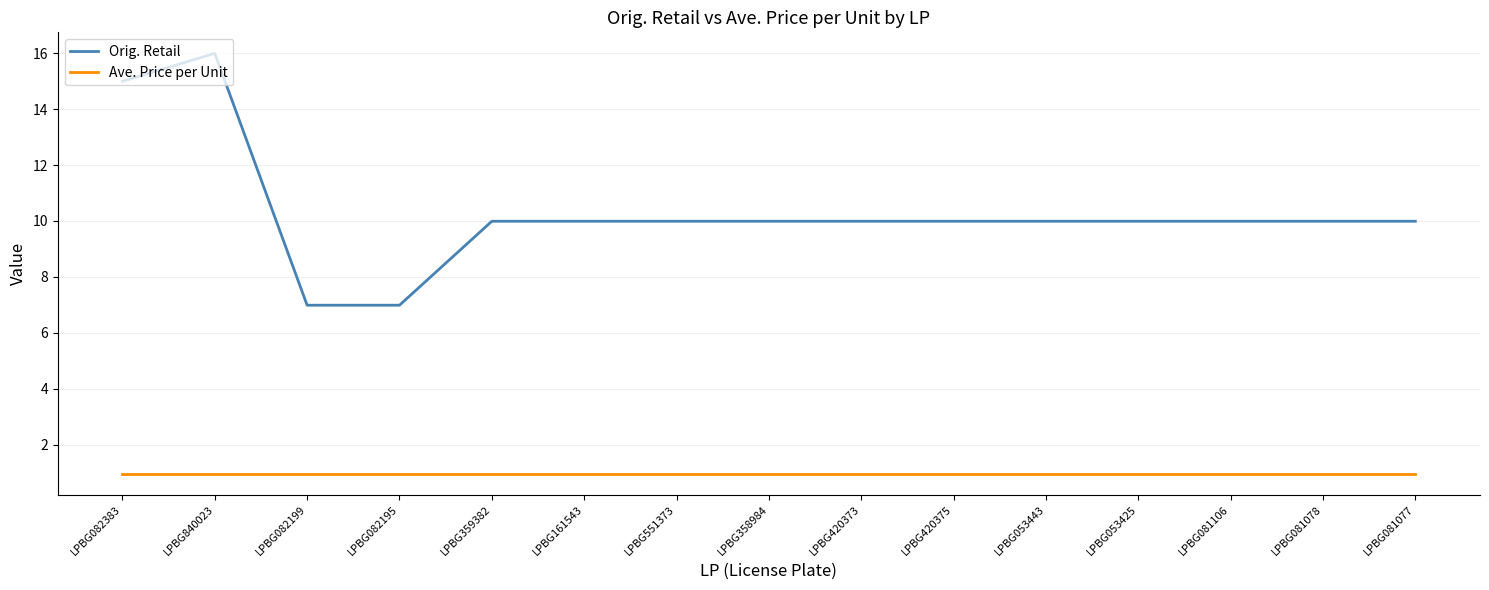

Which series has the largest total across all categories?

Orig. Retail